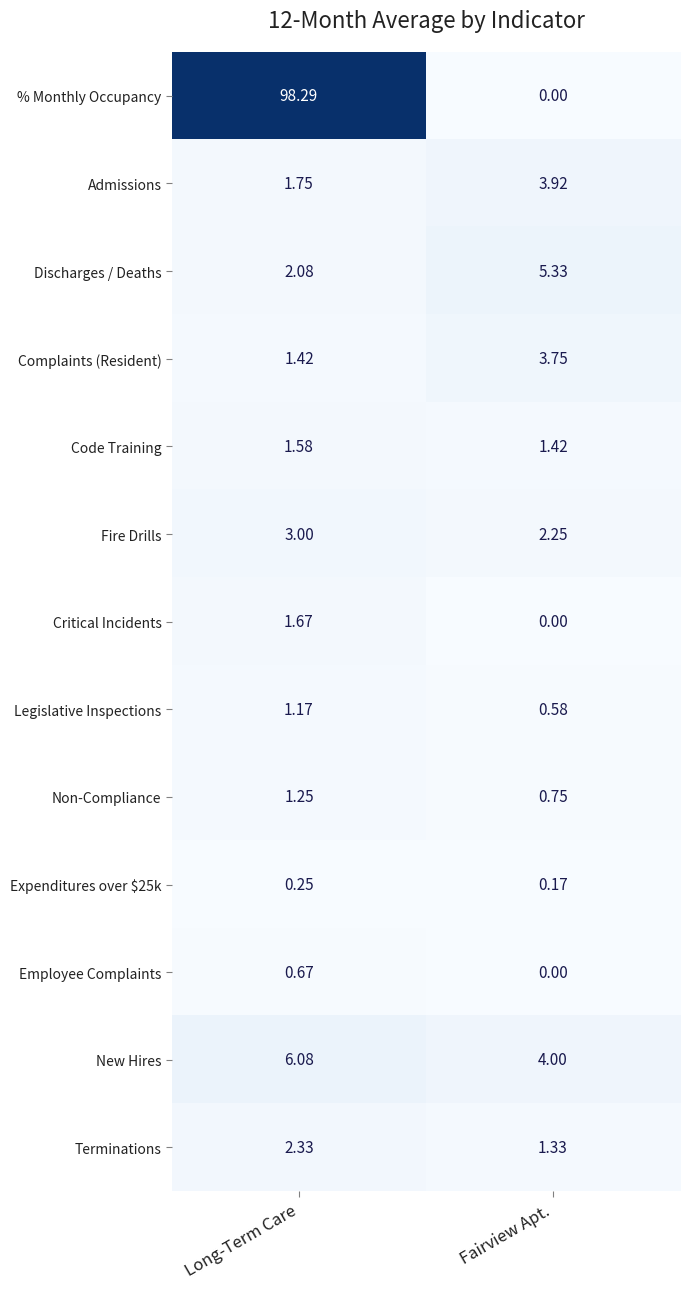

Where does the Discharges / Deaths series first go above 5?

Fairview Apt.